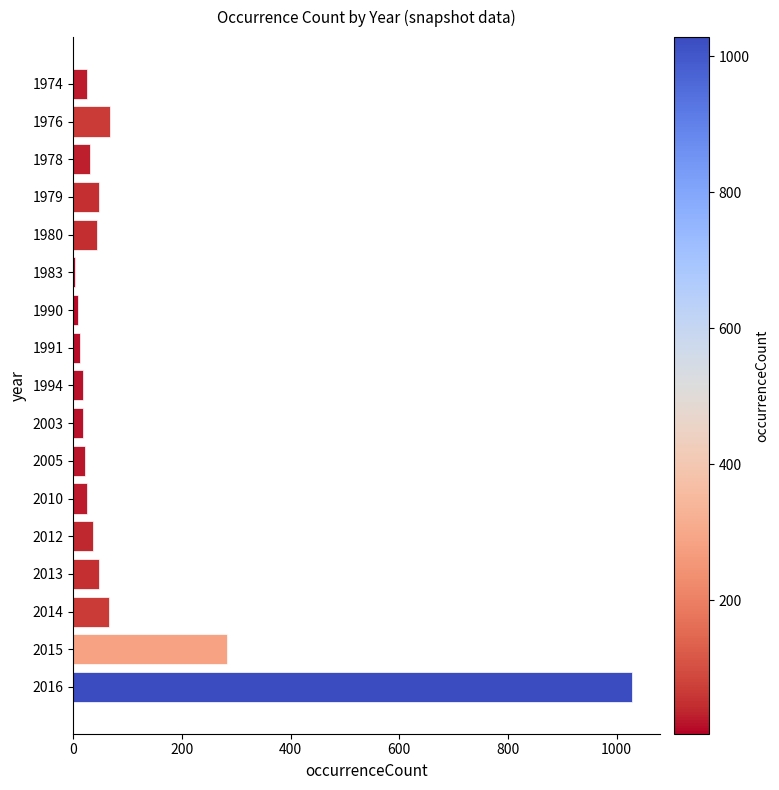

What is the difference between the values at 2015 and 1974?

257